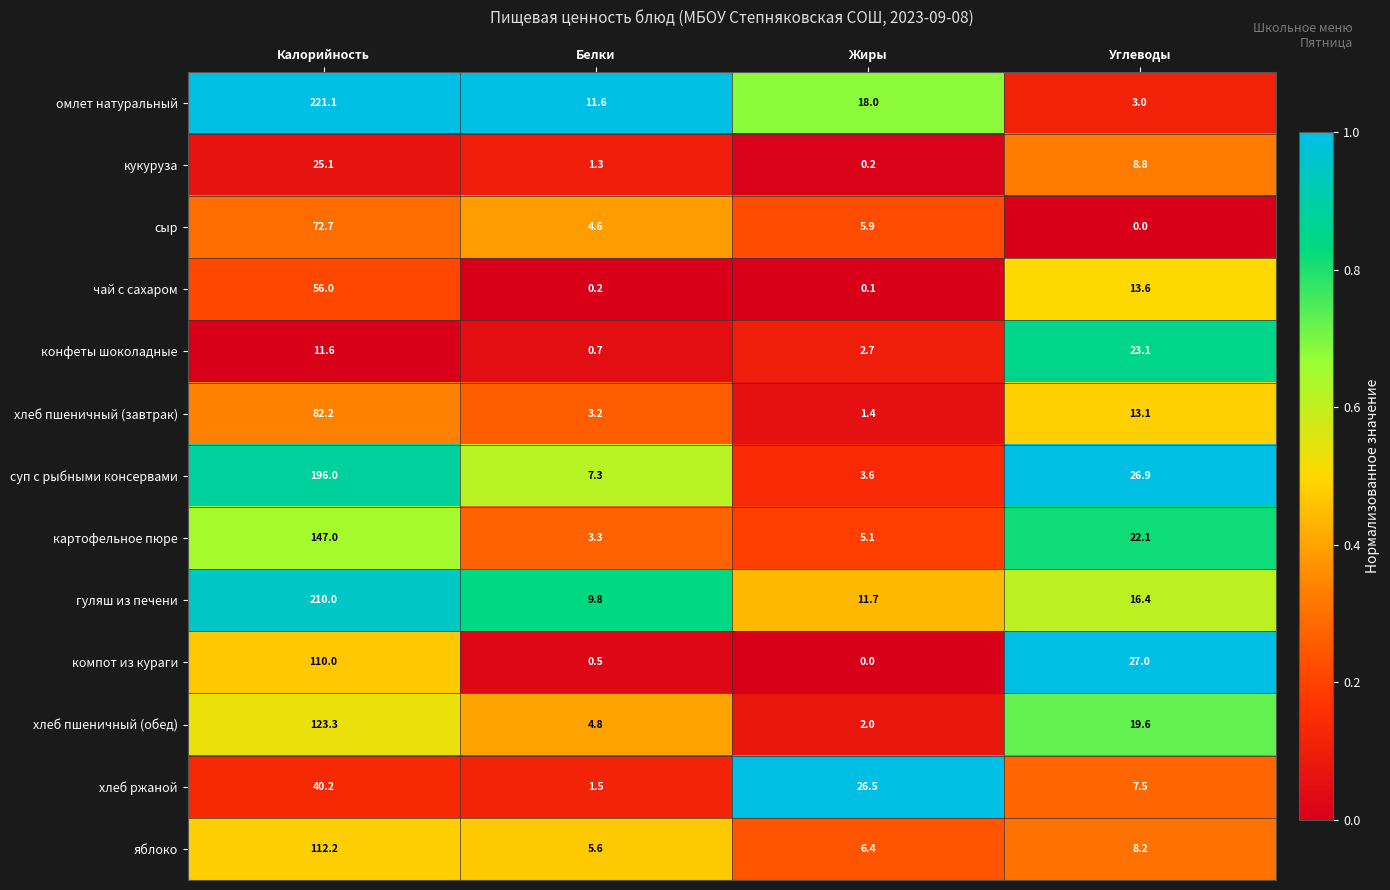

What is the difference between the second highest and second lowest values in the компот из кураги series?

26.5